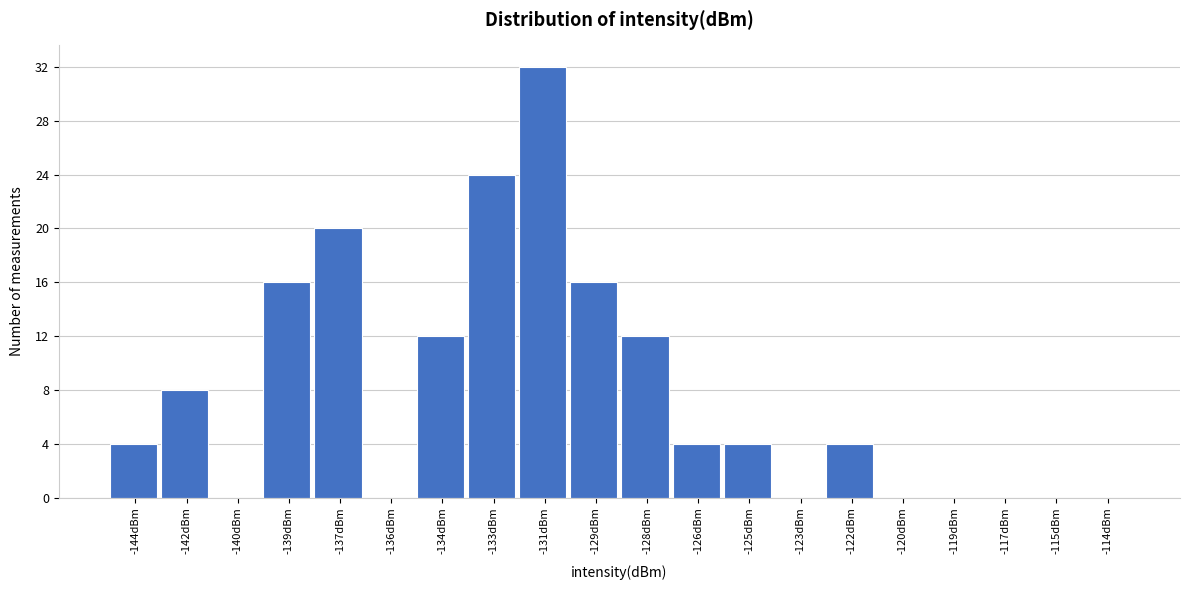

Reading left to right, extract all data points from this chart.

-144dBm=4	-142dBm=8	-140dBm=0	-139dBm=16	-137dBm=20	-136dBm=0	-134dBm=12	-133dBm=24	-131dBm=32	-129dBm=16	-128dBm=12	-126dBm=4	-125dBm=4	-123dBm=0	-122dBm=4	-120dBm=0	-119dBm=0	-117dBm=0	-115dBm=0	-114dBm=0